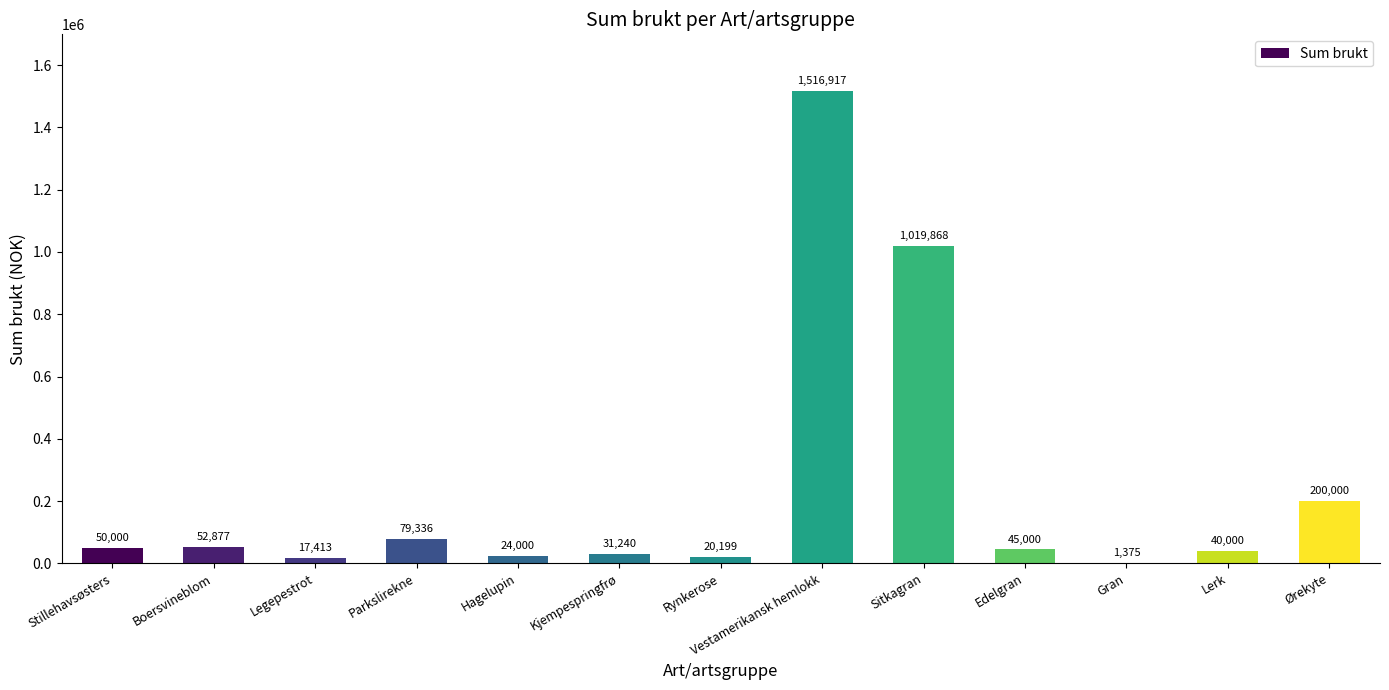

How many categories are shown in the chart?

13